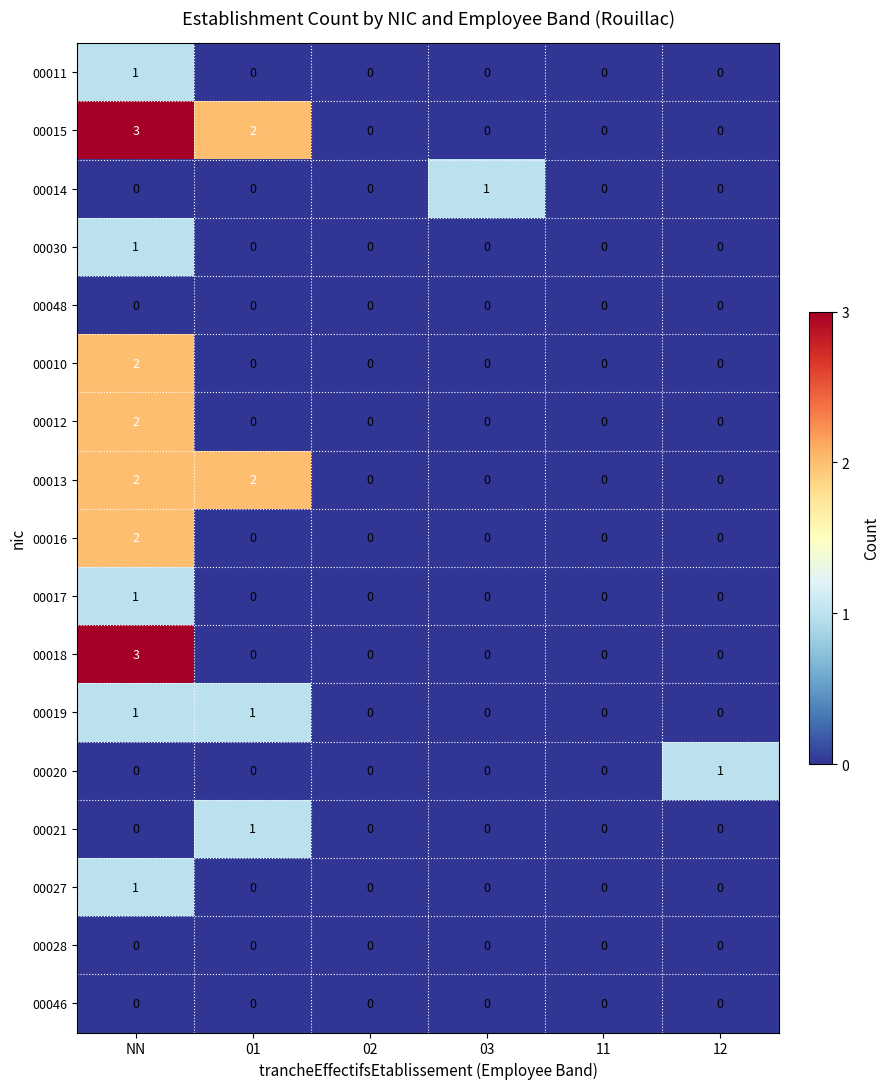

The value of 00017 at NN is 2. True or false?

False